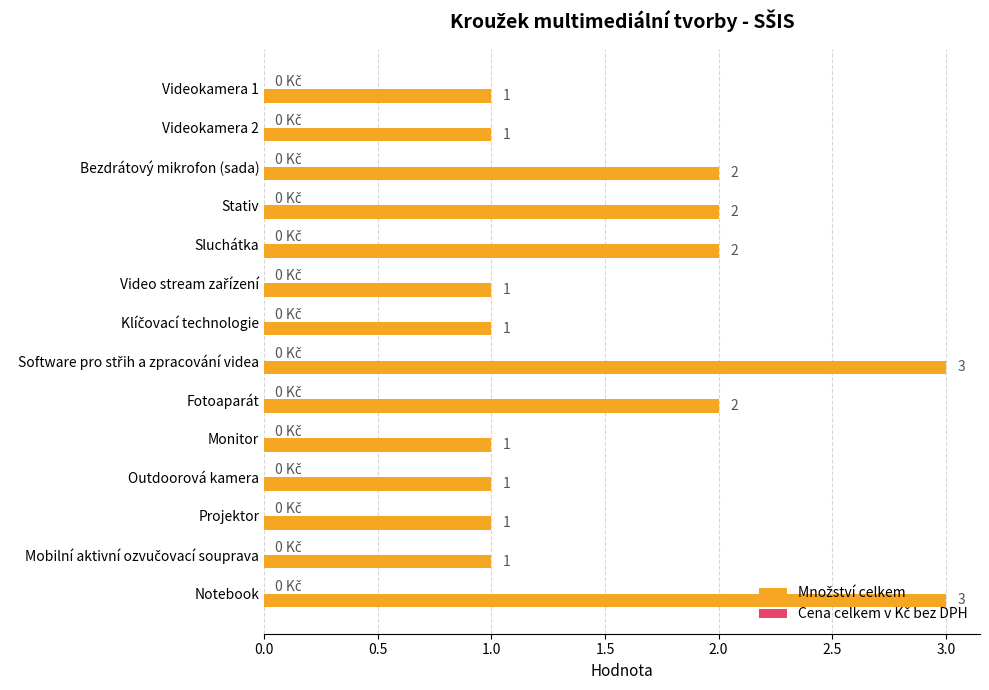

Count the values in the range 1 to 2.

12